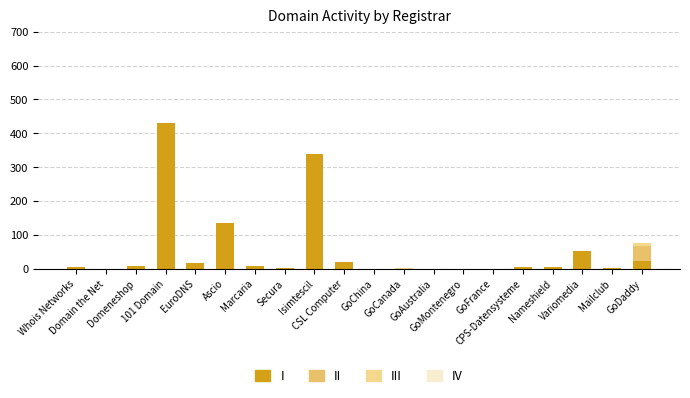

Rank the series at GoFrance from highest to lowest value.

I, II, III, IV